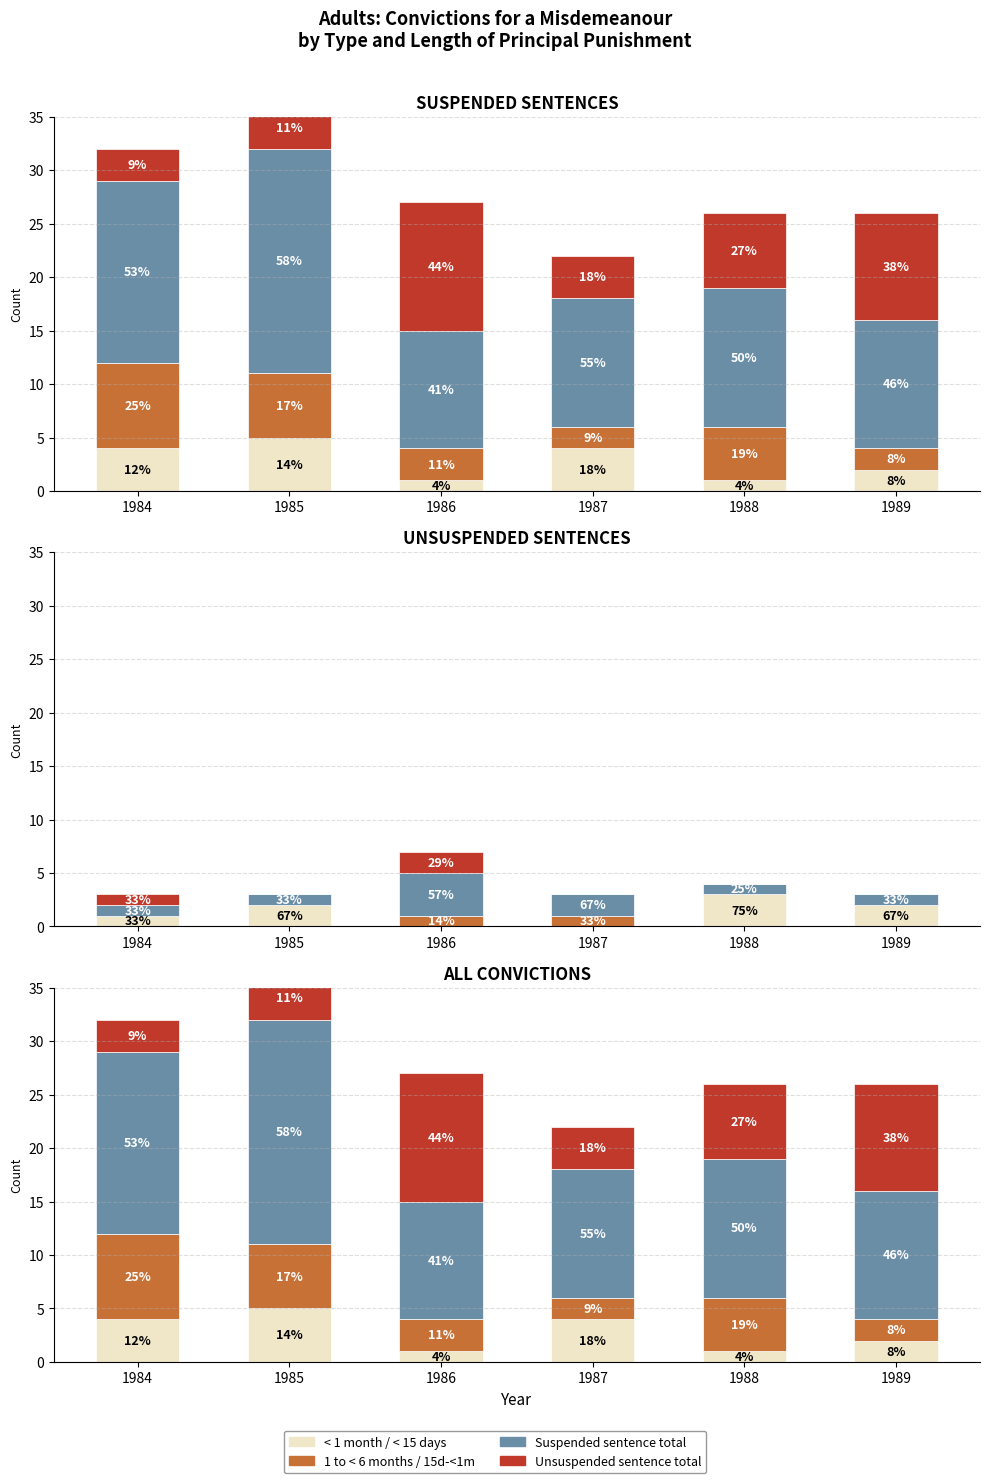

List the labels in order of 1 to < 6 months (Suspended) value, smallest first.

1987, 1989, 1986, 1988, 1985, 1984